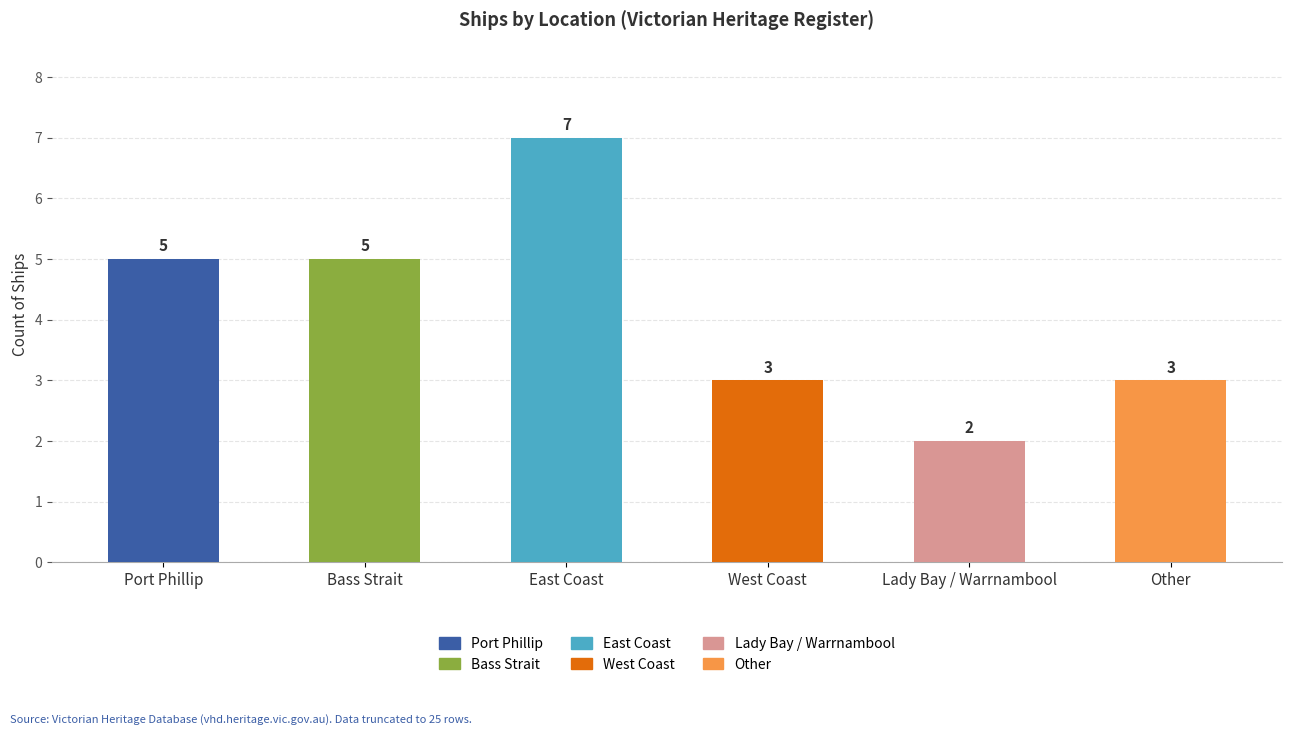

Which has a higher value, East Coast or Port Phillip?

East Coast